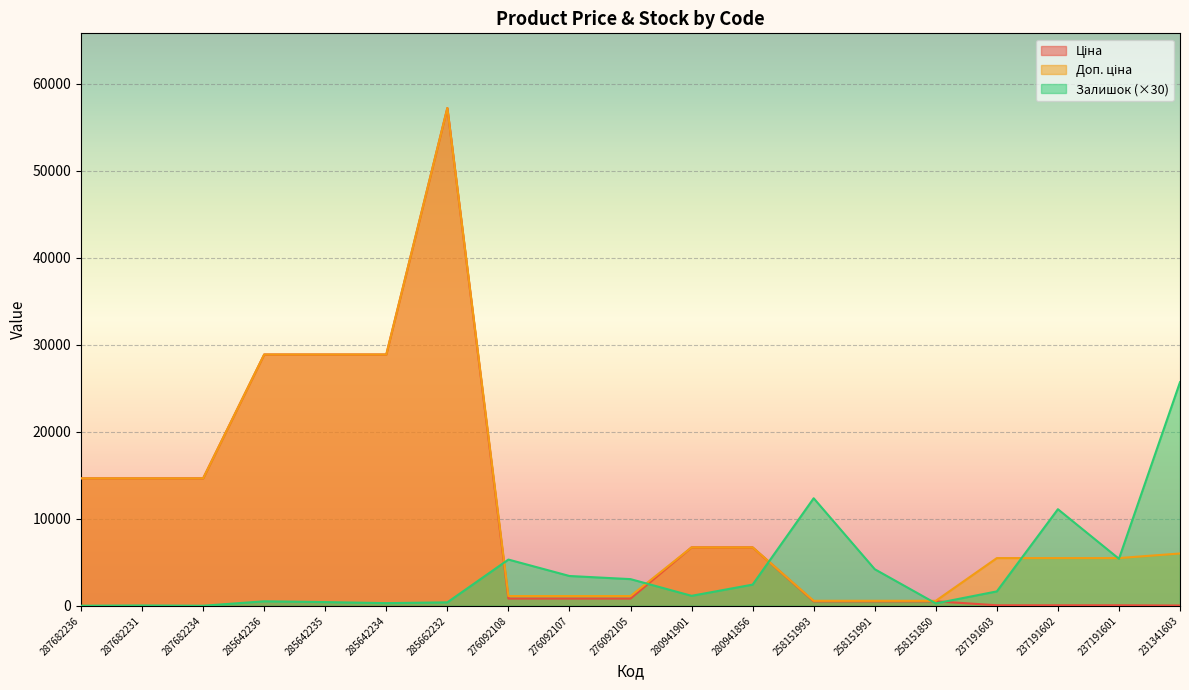

True or false: Доп. ціна and Залишок intersect in this chart.

True